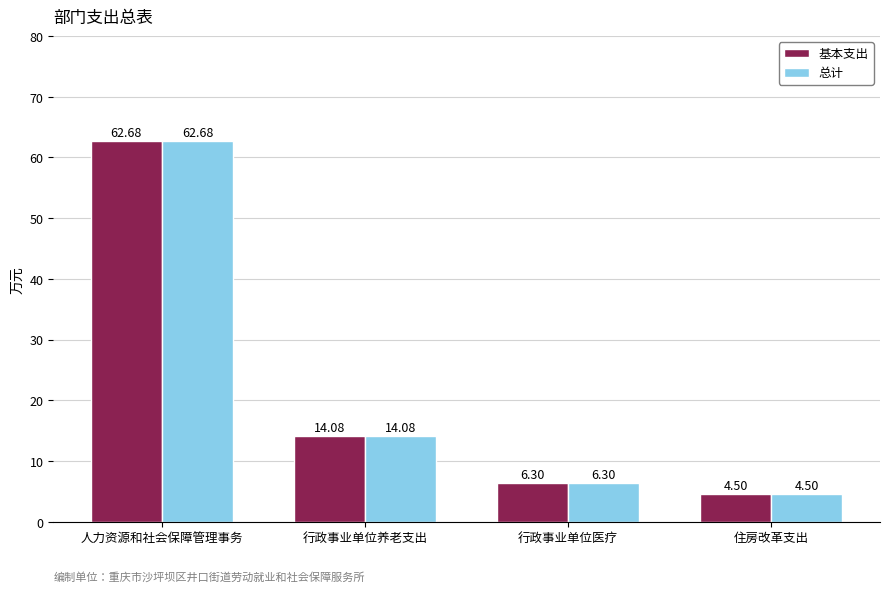

Rank the categories by 总计 value from highest to lowest.

人力资源和社会保障管理事务, 行政事业单位养老支出, 行政事业单位医疗, 住房改革支出